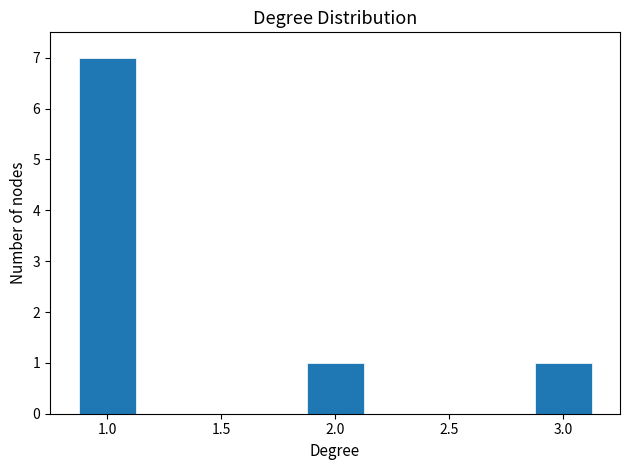

Reading left to right, transcribe this chart: for each bar, give the range it covers on the x-axis and its height. Neither the bar edges nor the heights are printed on the chart, so give them approximately, as read against the axes.

0.875 to 1.125: 7
1.125 to 1.375: 0
1.375 to 1.625: 0
1.625 to 1.875: 0
1.875 to 2.125: 1
2.125 to 2.375: 0
2.375 to 2.625: 0
2.625 to 2.875: 0
2.875 to 3.125: 1